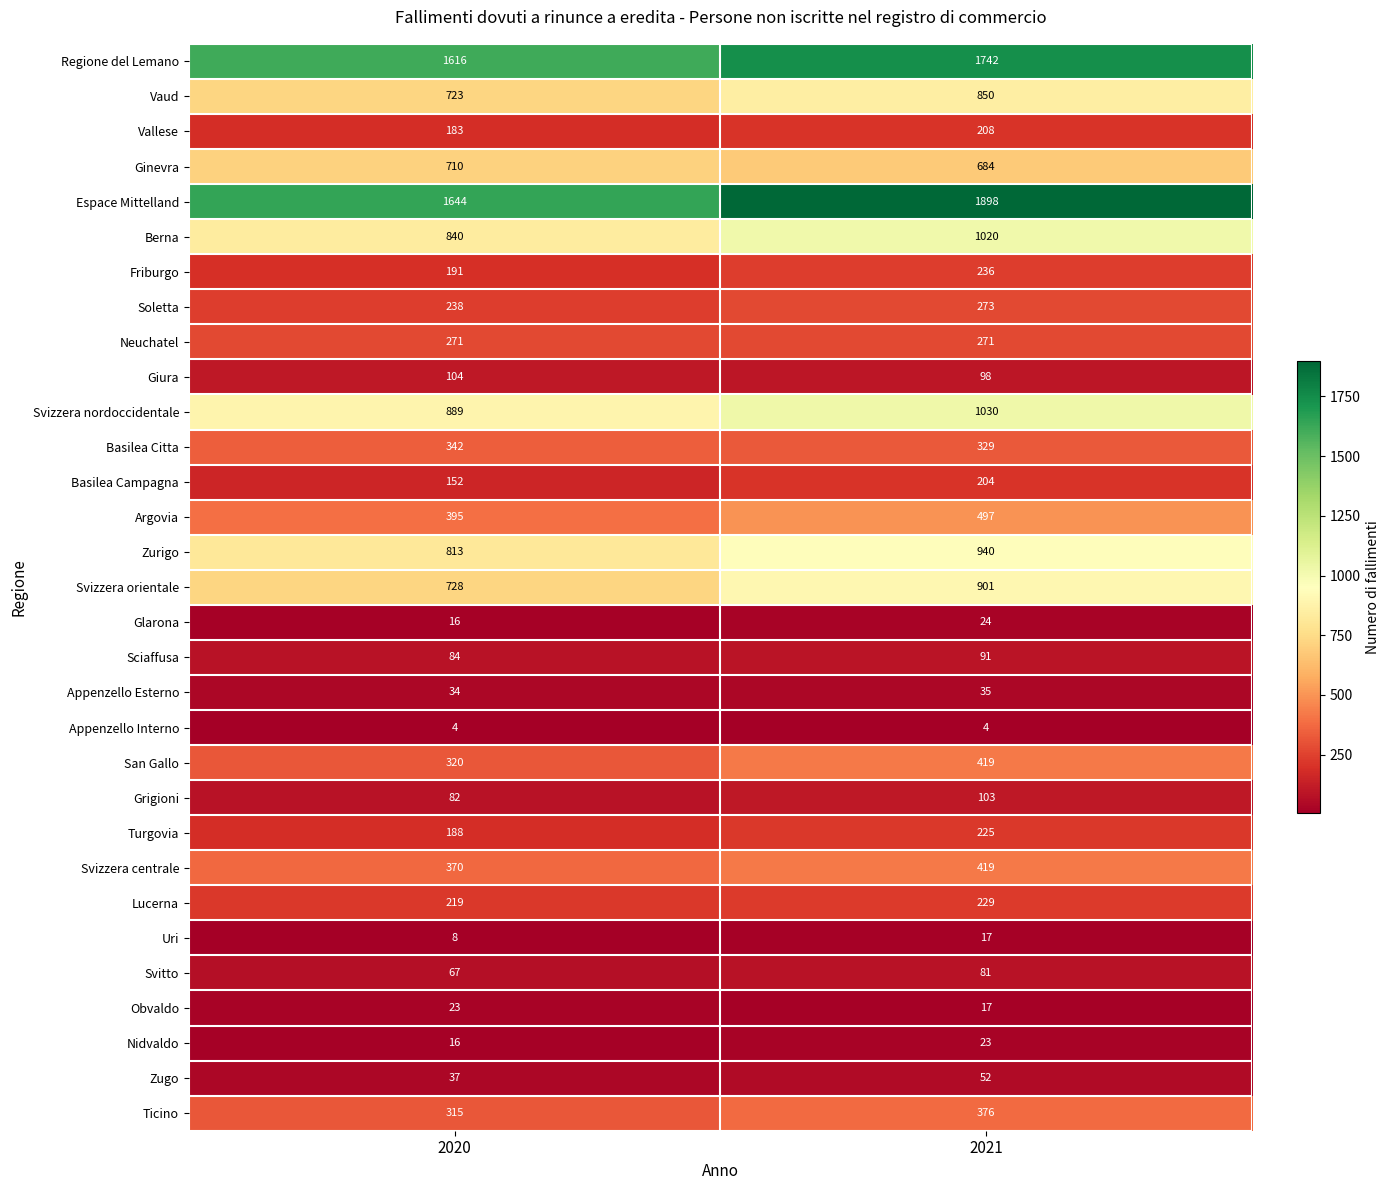

The Friburgo series shows 191 at 2020. True or false?

True